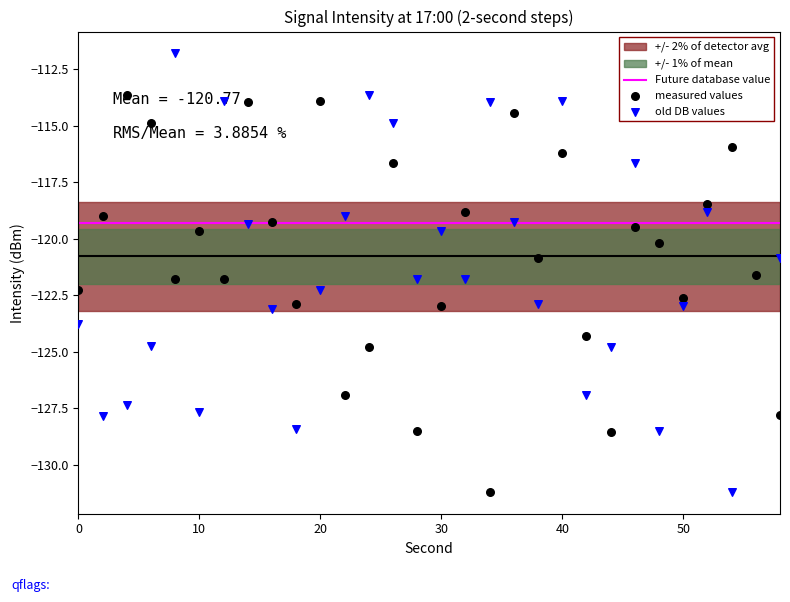

What is the total value across all series at 2?

-246.8